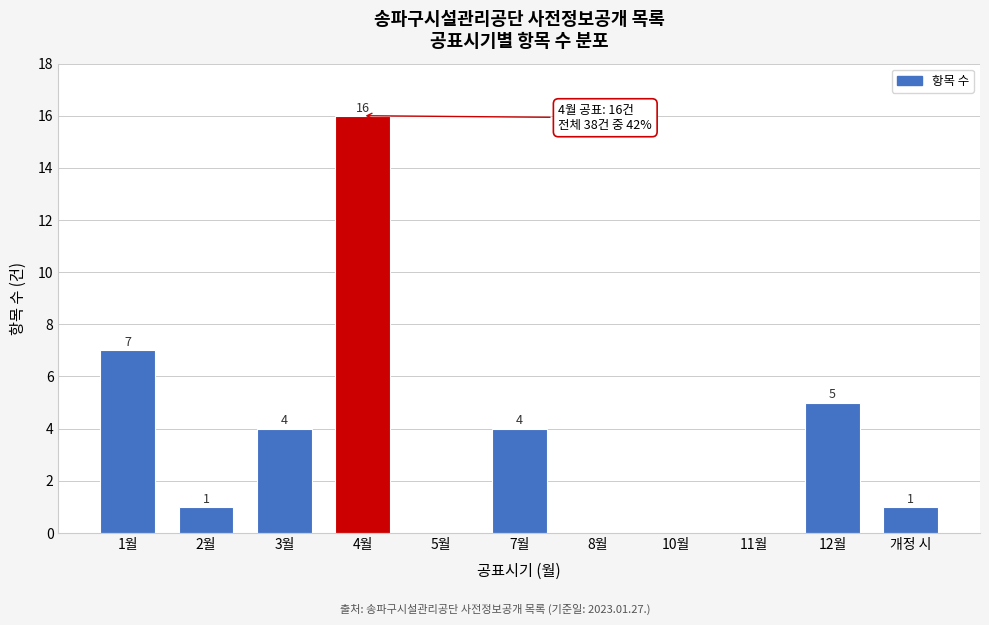

Reading right to left, list all the values displayed in this chart.

개정 시=1	12월=5	11월=0	10월=0	8월=0	7월=4	5월=0	4월=16	3월=4	2월=1	1월=7